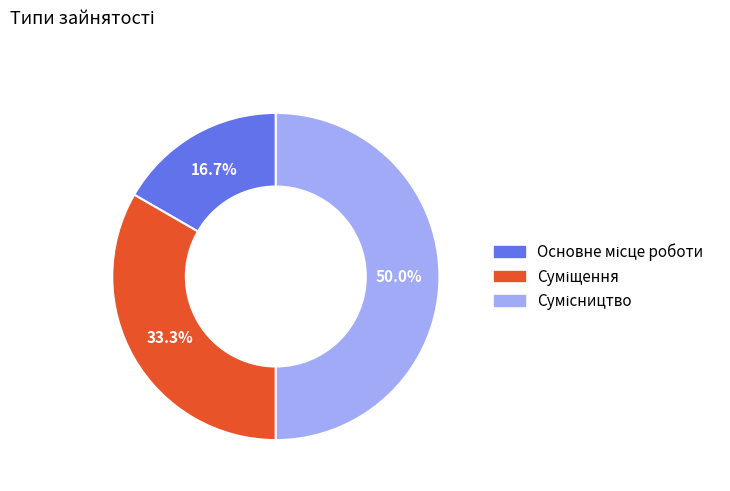

The Суміщення slice represents 46% of the pie. True or false?

False